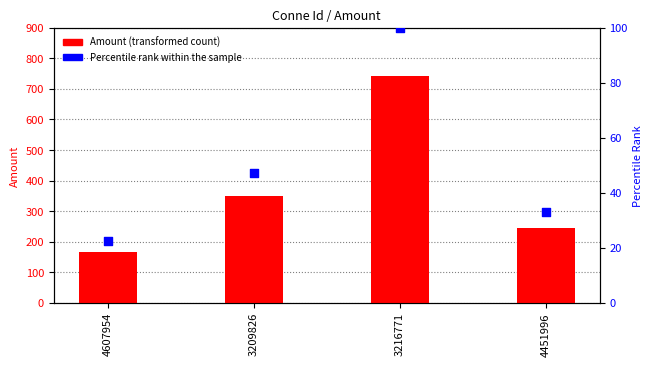

Is the value of Amount at 4451996 greater than the value of Percentile rank within the sample at 3216771?

Yes